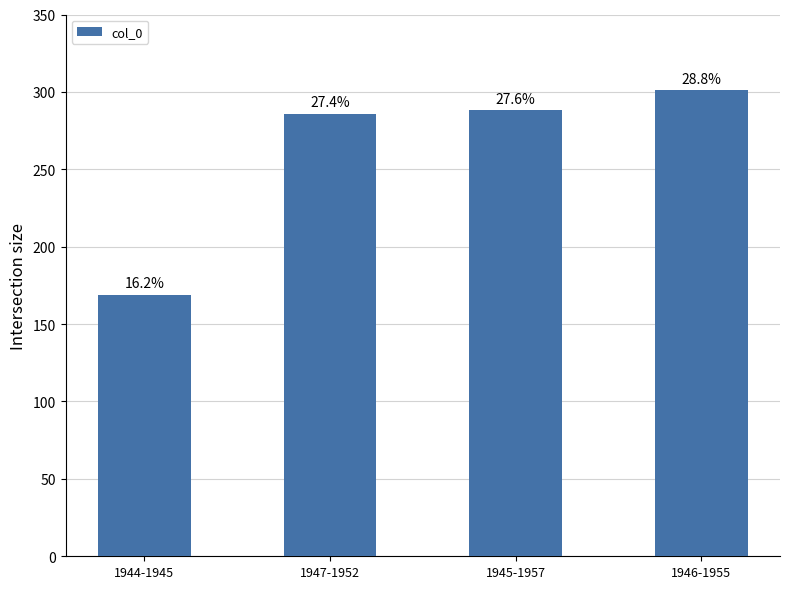

How many bars are there in total?

4